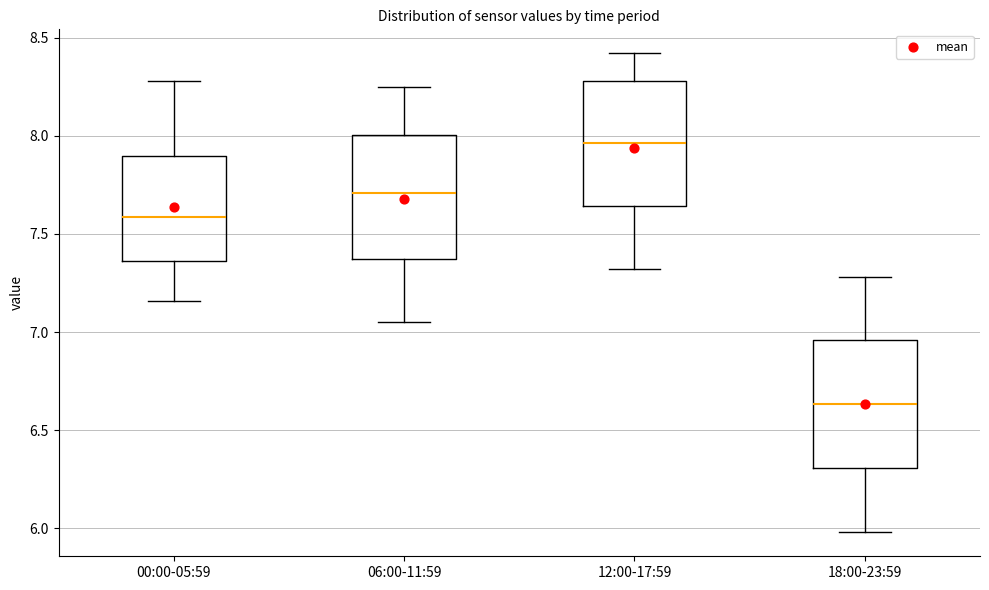

Which box's median line is the lowest?

18:00-23:59